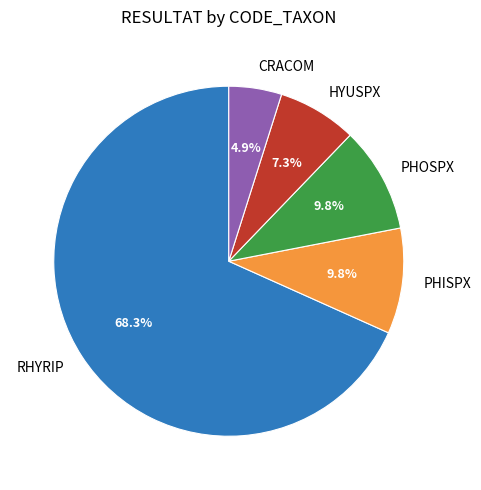

Which slice is the smallest?

CRACOM